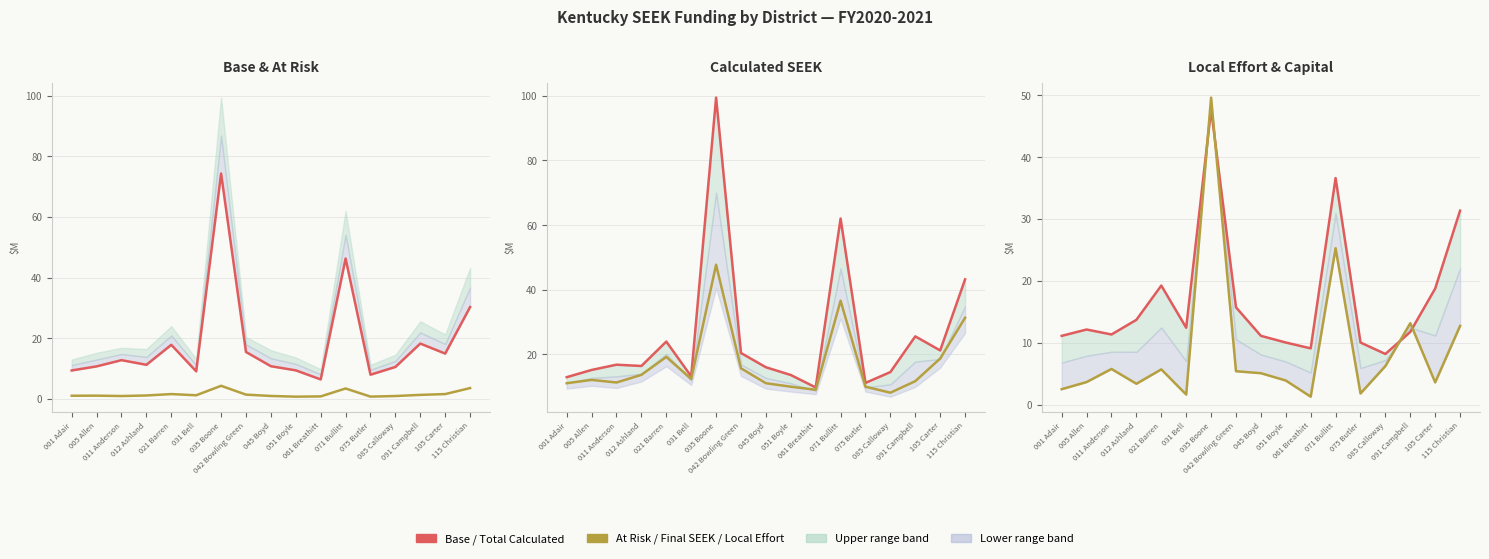

Is it true that Base Guarantee Amount equals 12.8 at 011 Anderson?

True